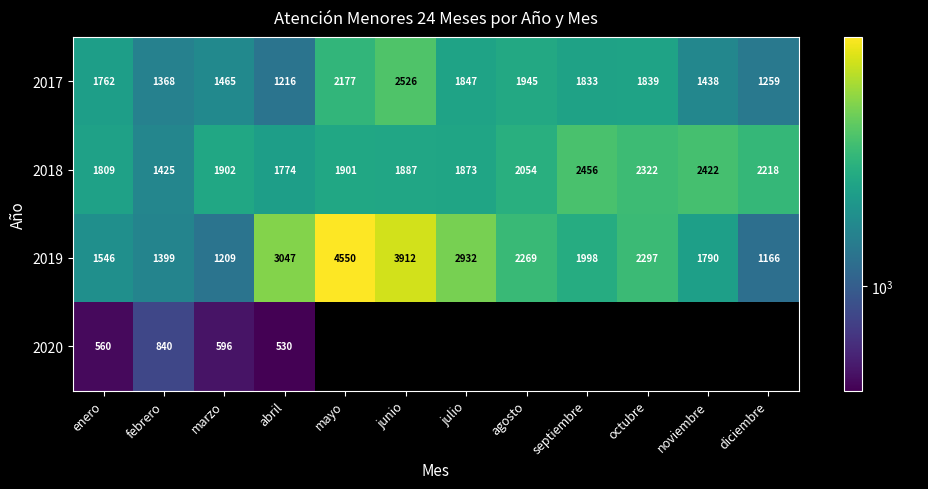

Is the value of 2018 at mayo greater than the value of 2019 at mayo?

No